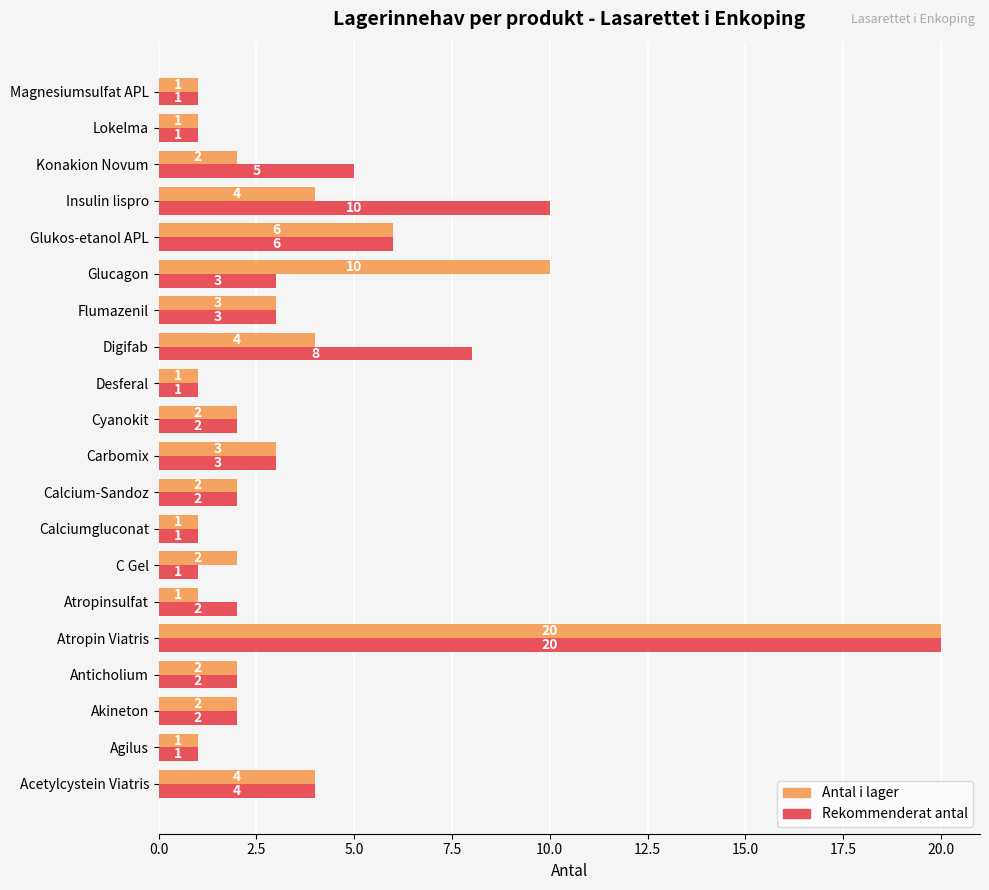

True or false: Rekommenderat antal has a value of 1 at Desferal.

True